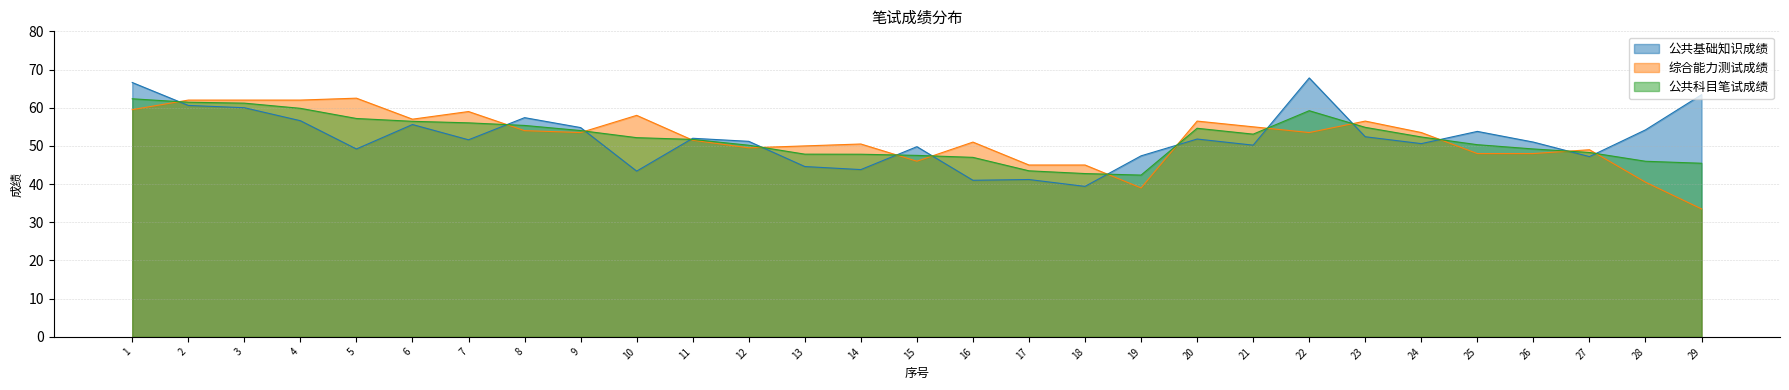

Where is 综合能力测试成绩 nearest to the value 48?

25